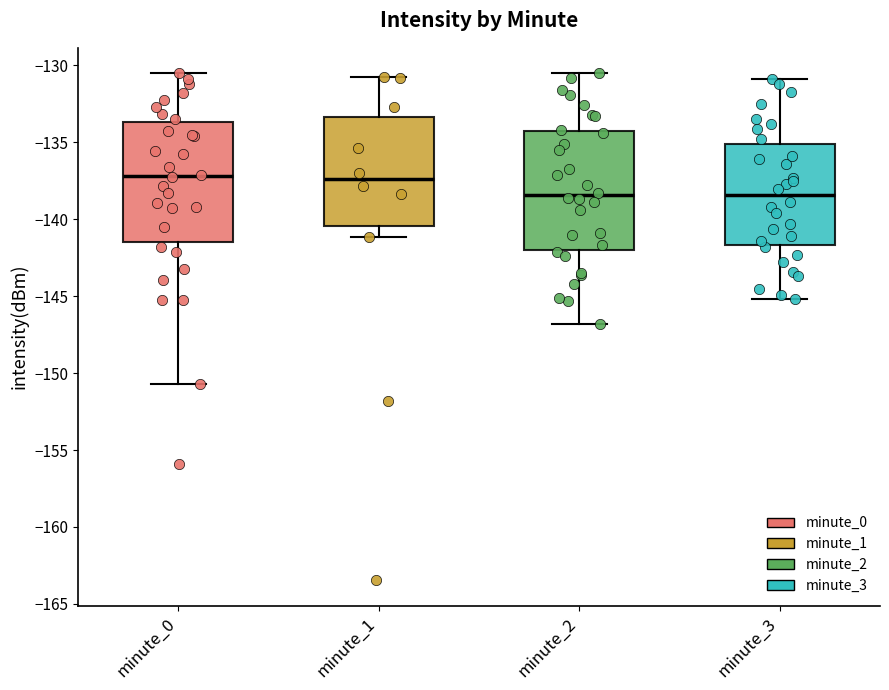

Reading left to right, read every box against the y-axis: the position of its median line, the range the box covers, and the ends of its whiskers. The values are not printed on the chart, so give them approximately, as read against the axis.

minute_0: median -137.0, box -141.5 to -133.5, whiskers -150.5 to -130.5
minute_1: median -137.5, box -140.5 to -133.5, whiskers -141.0 to -131.0
minute_2: median -138.5, box -142.0 to -134.0, whiskers -147.0 to -130.5
minute_3: median -138.5, box -141.5 to -135.0, whiskers -145.0 to -131.0